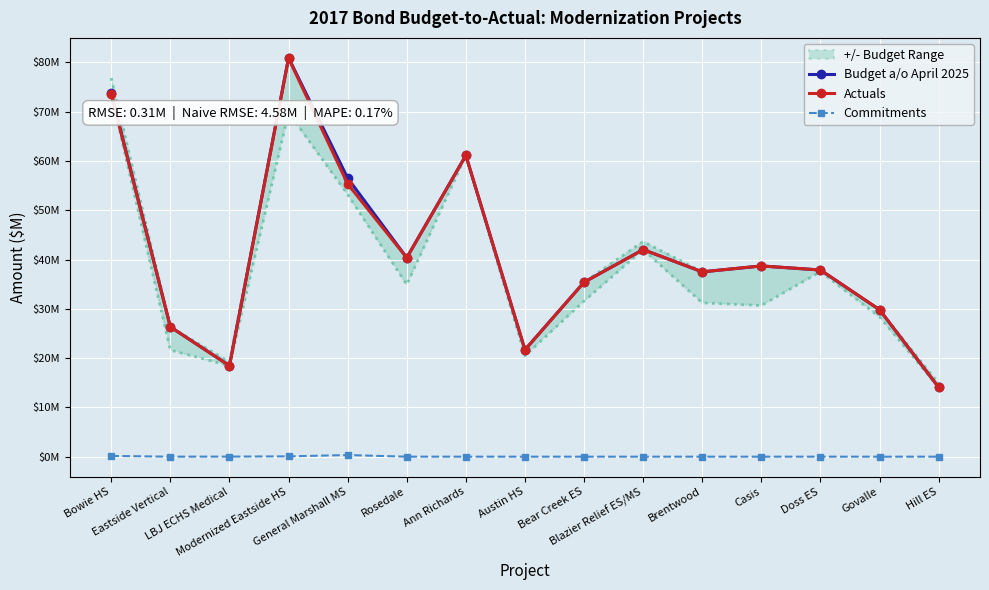

What is the label of the 13th point from the left?

Doss ES